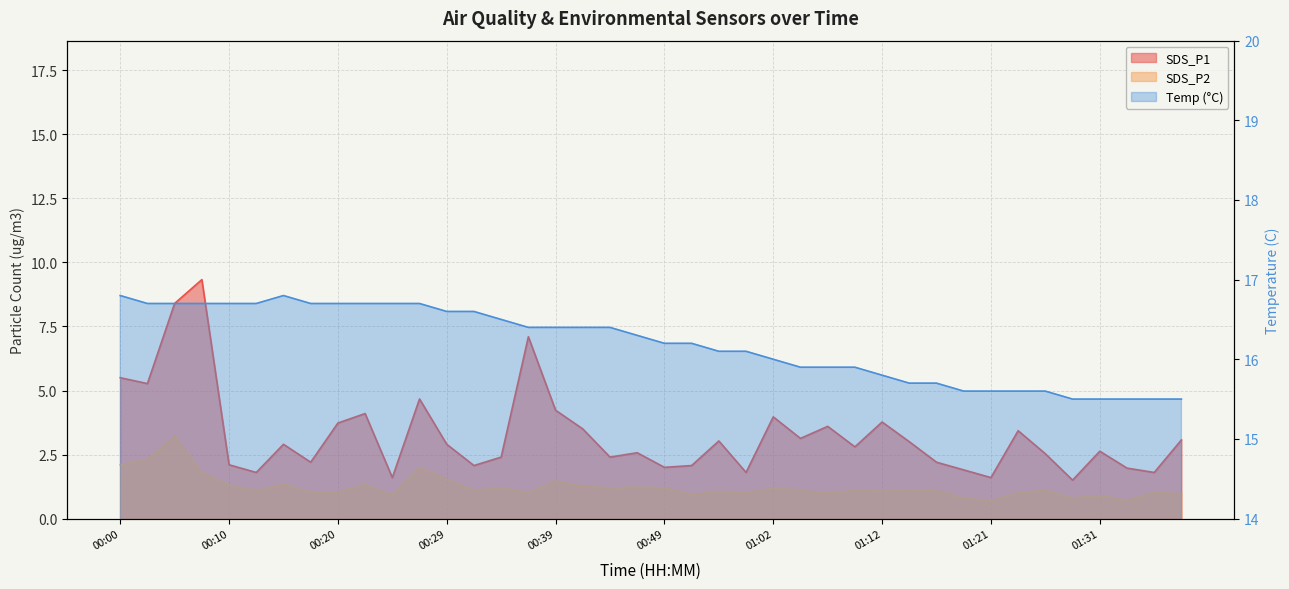

In Temp, how many points are higher than both neighbors (excluding endpoints)?

1